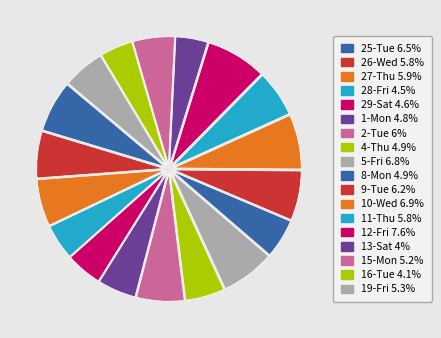

How many slices are in this pie chart?

18